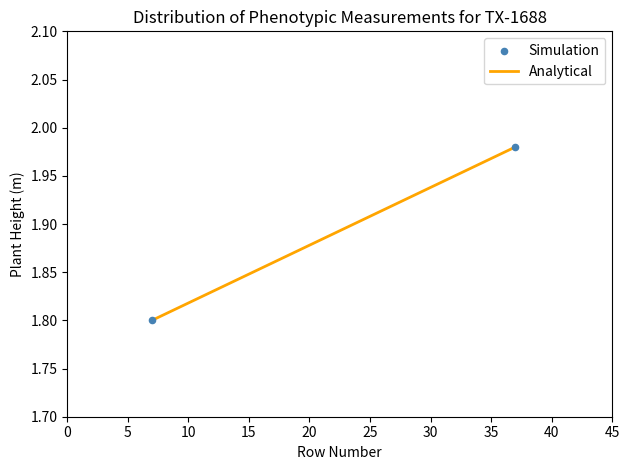

What is the average Y value?

1.9